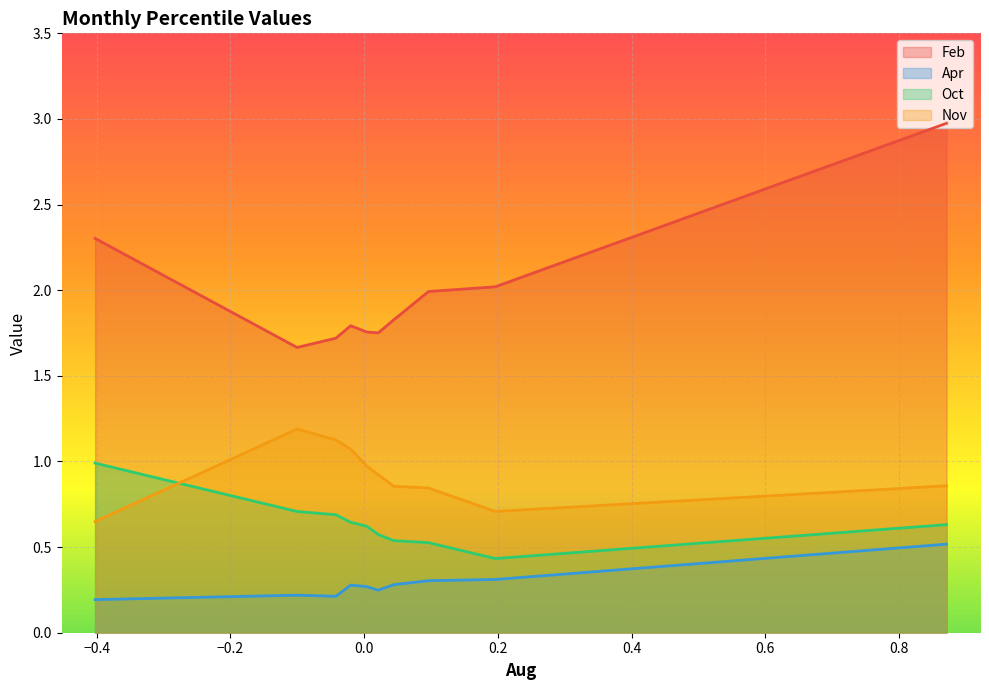

What is the greatest value displayed?

3.0